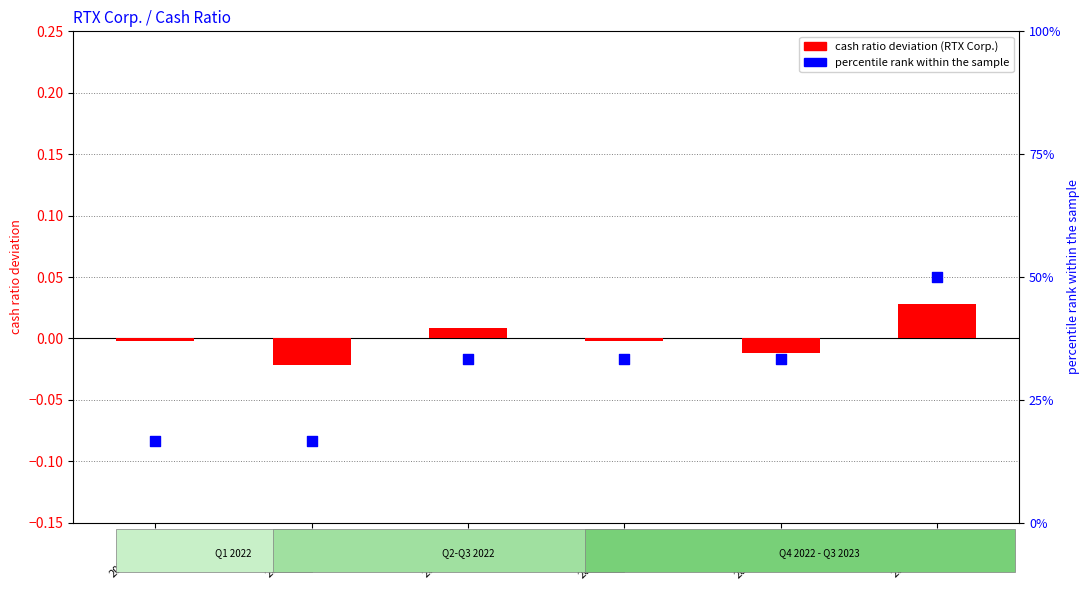

At which category is the sum across all series the highest?

2022-03-31